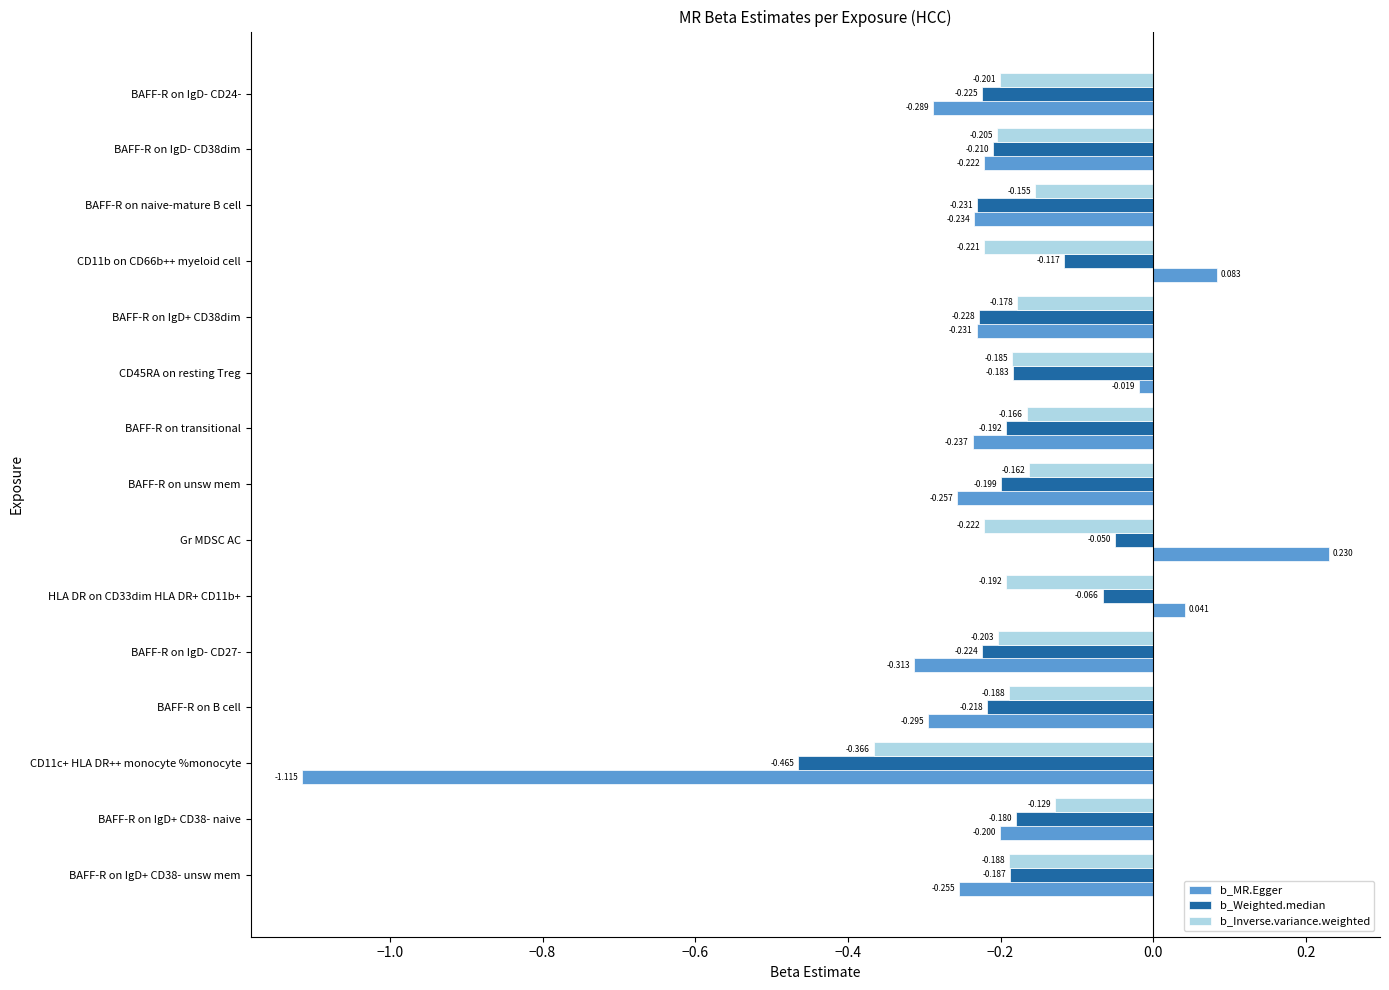

What are all the series names shown in the legend?

b_MR.Egger, b_Weighted.median, b_Inverse.variance.weighted